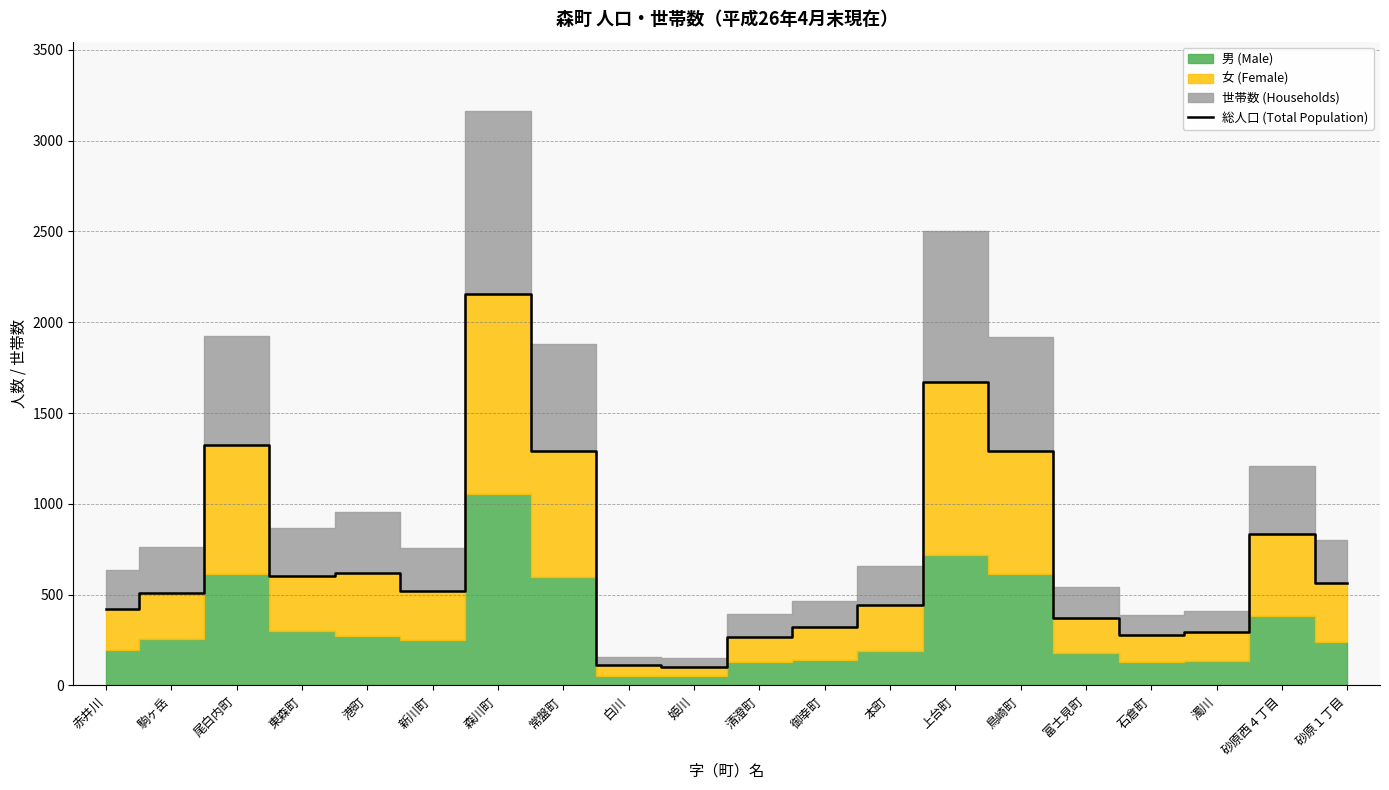

Is it true that the value at 駒ヶ岳 is 322?

False